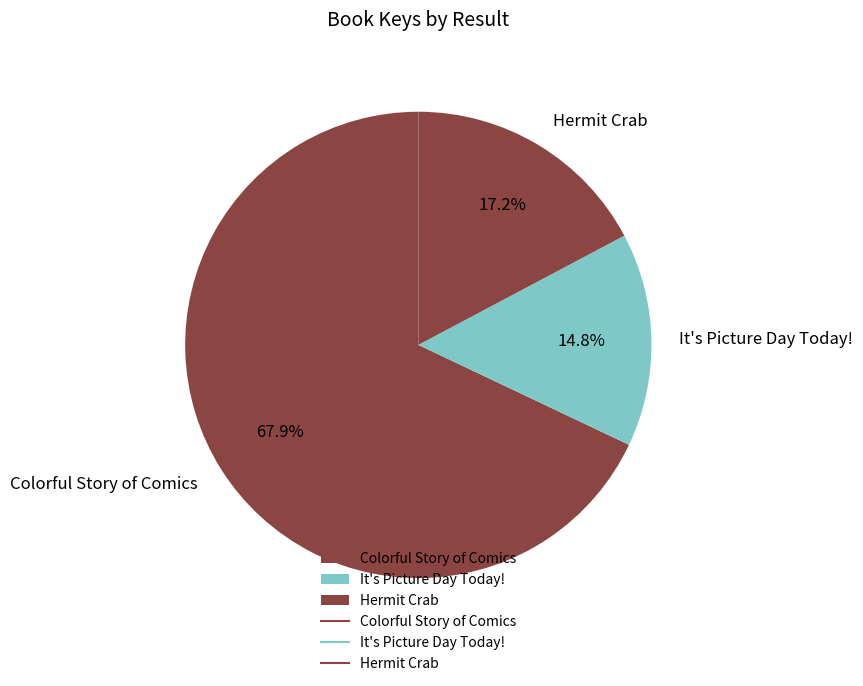

Is there any slice that represents more than half of the pie?

Yes